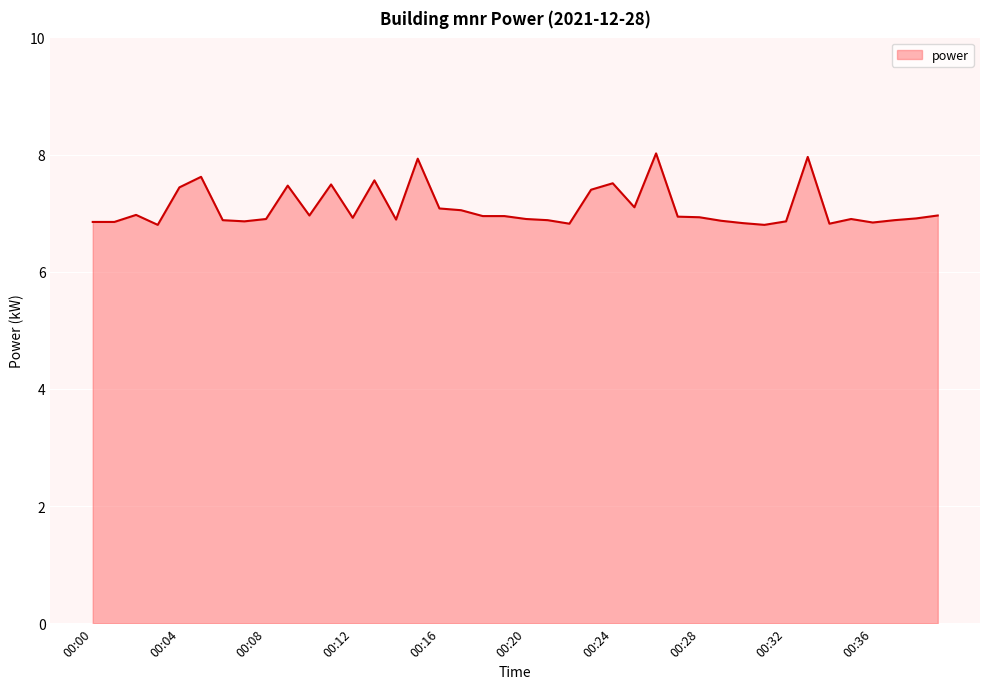

How many lines are shown in the chart?

1